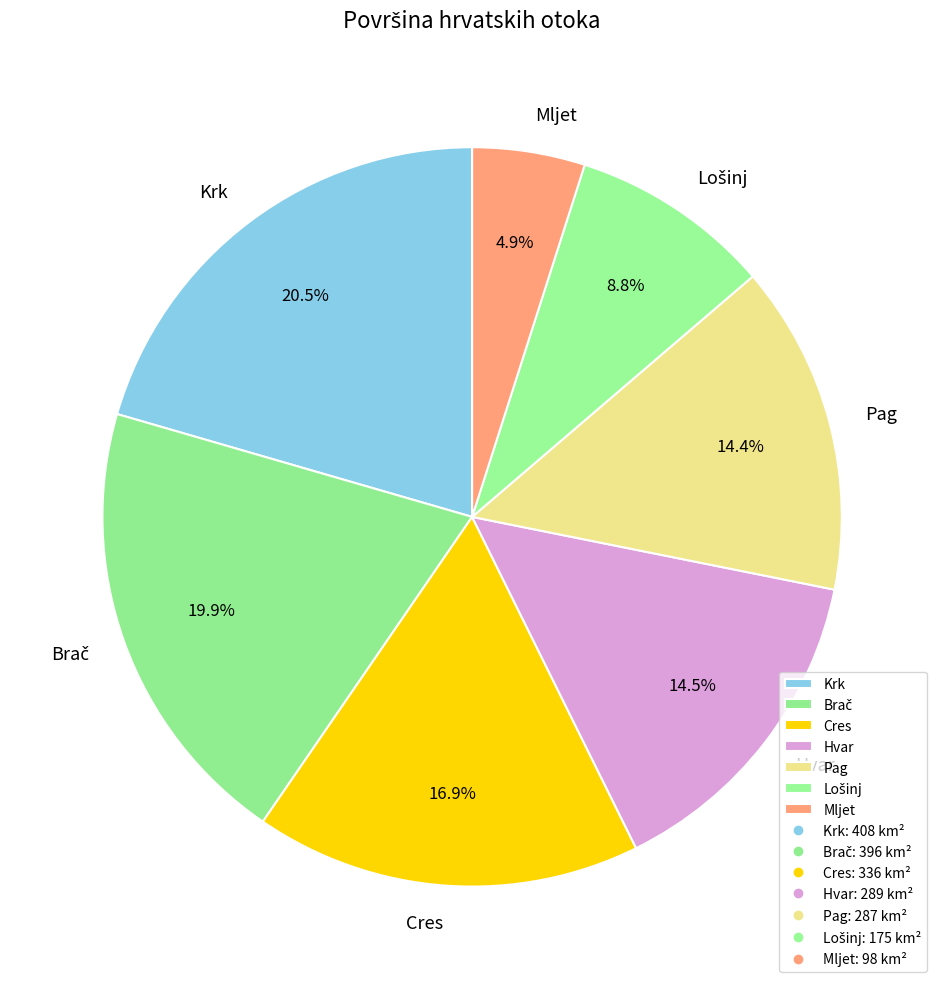

The Cres slice represents 17% of the pie. True or false?

True